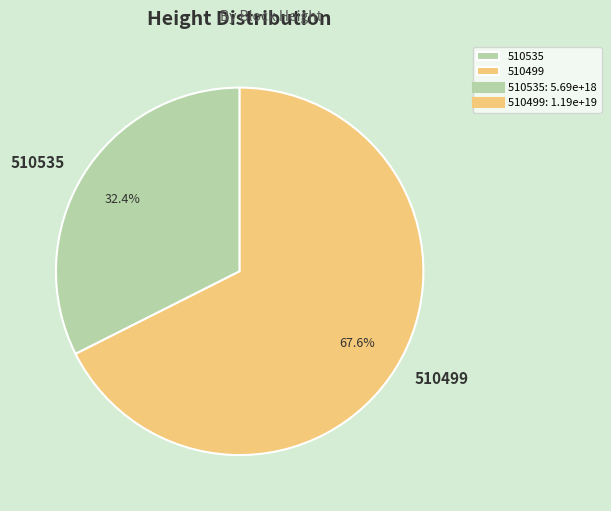

To the nearest percent, what portion does 510535 represent?

32%